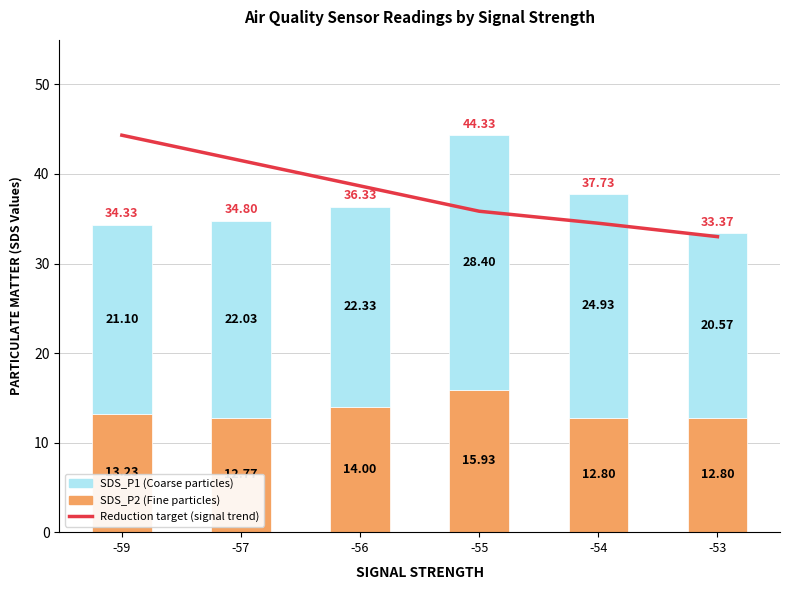

Count the number of categories in the chart.

6